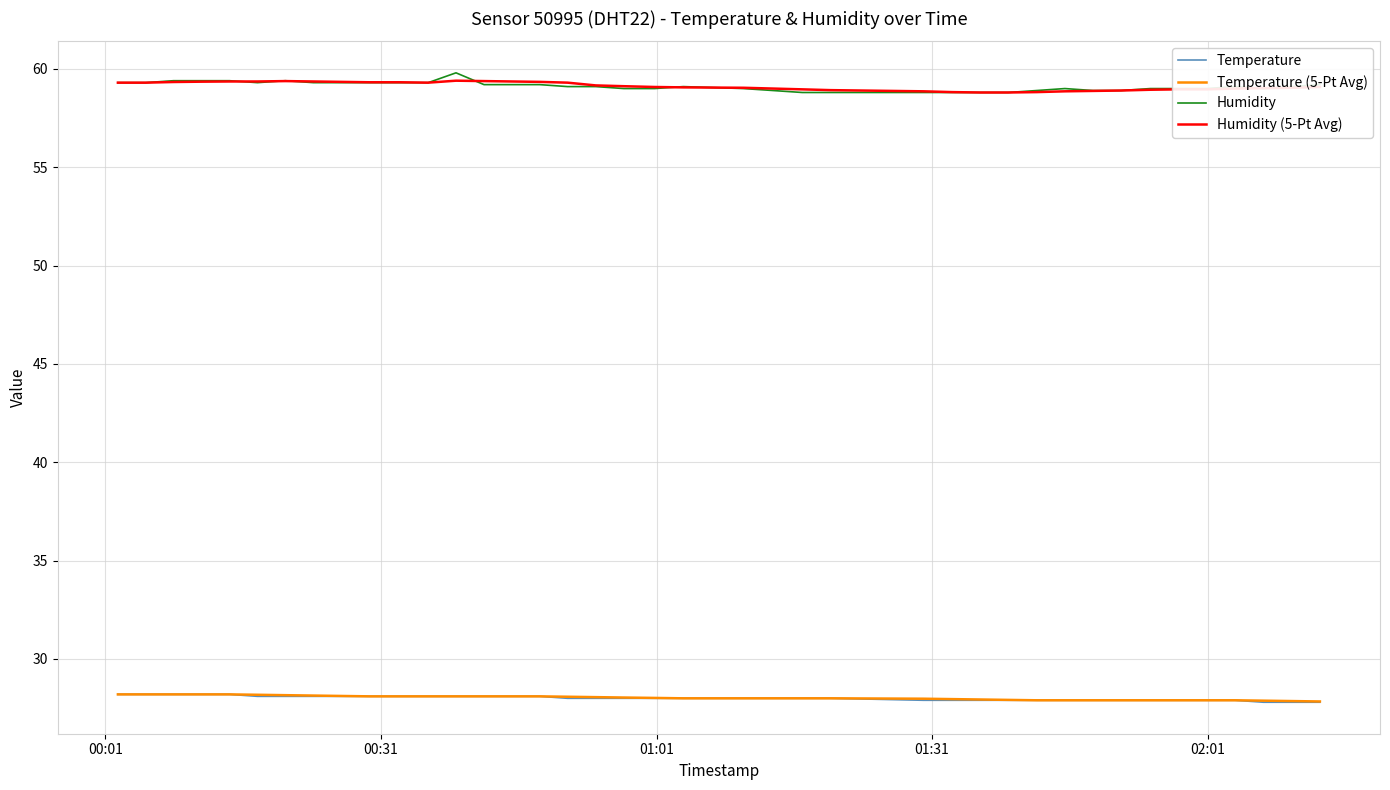

True or false: Humidity and Temperature cross at least once.

False